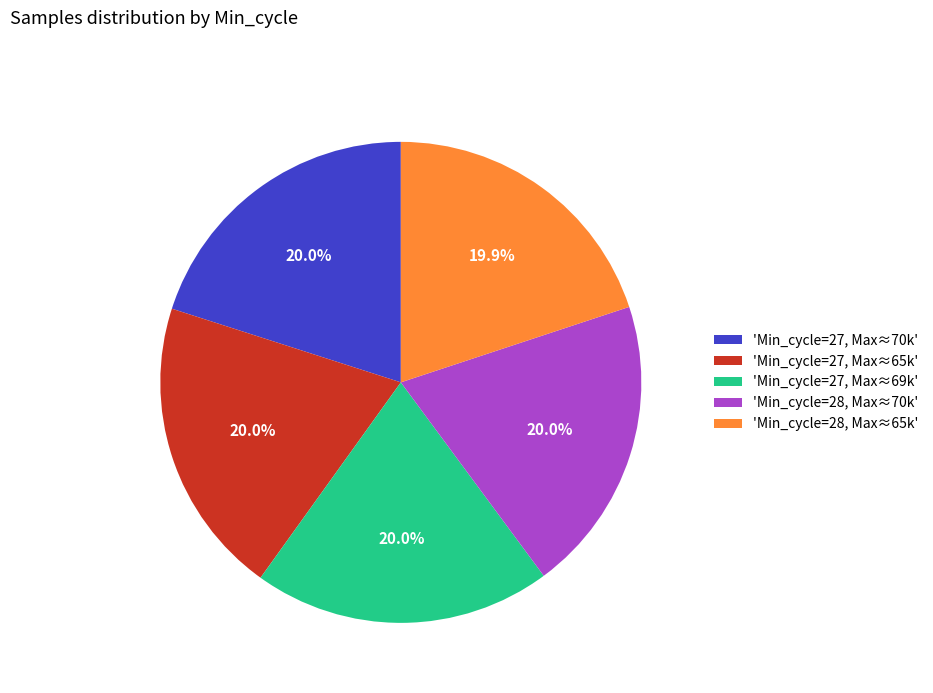

Does any single category account for the majority?

No